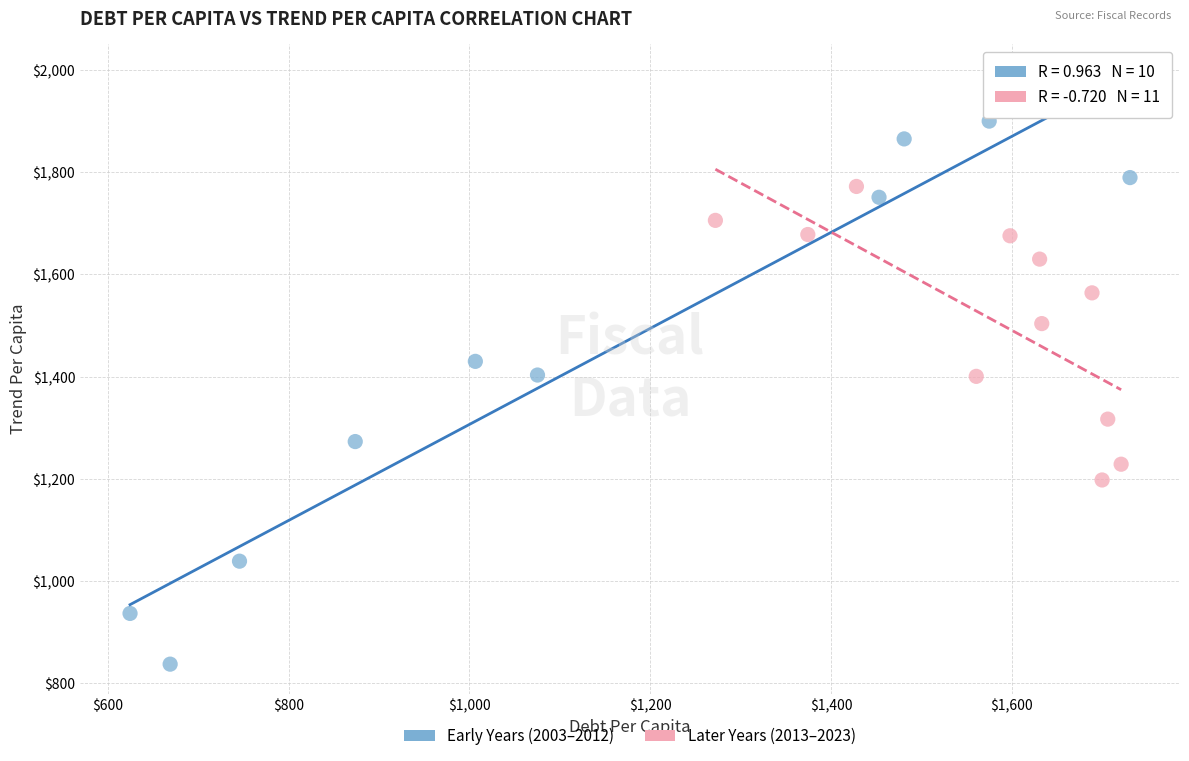

What are all the series names shown in the legend?

Early Years (2003–2012), Later Years (2013–2023)